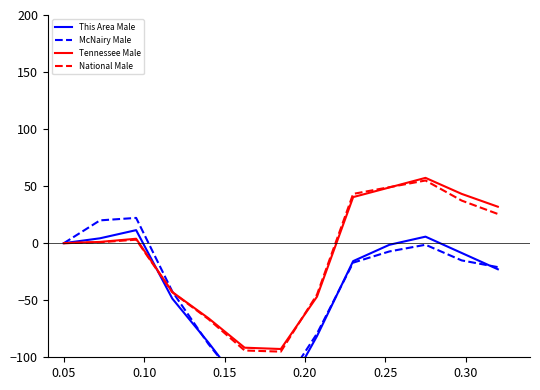

What is the difference between the maximum and minimum values in the National Male series?

150.0